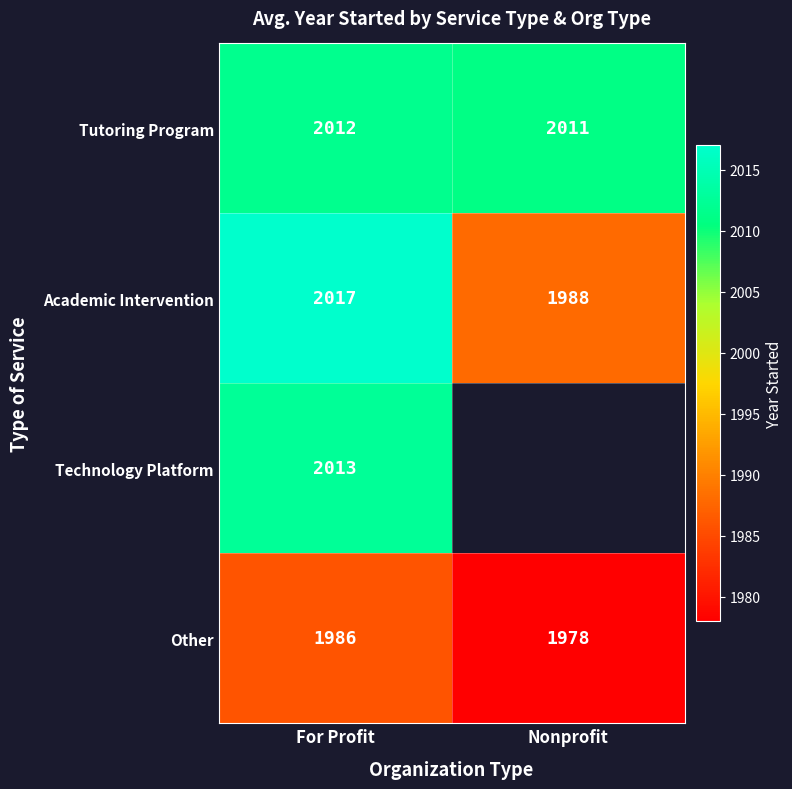

Count the number of categories in the chart.

2